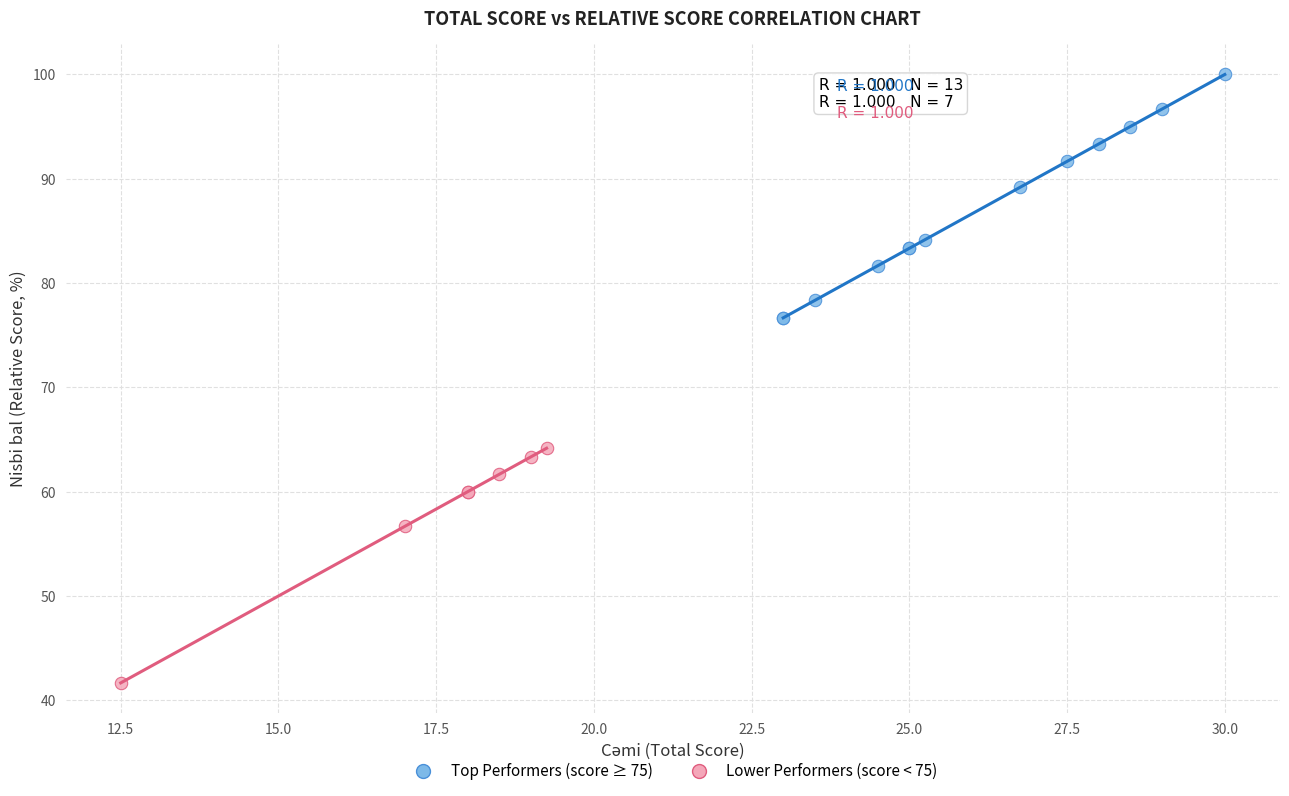

Which series contains the lowest Y value?

Lower Performers (score < 75)